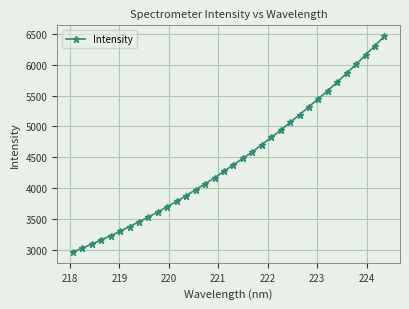

What is the maximum value shown in the chart?

6467.2